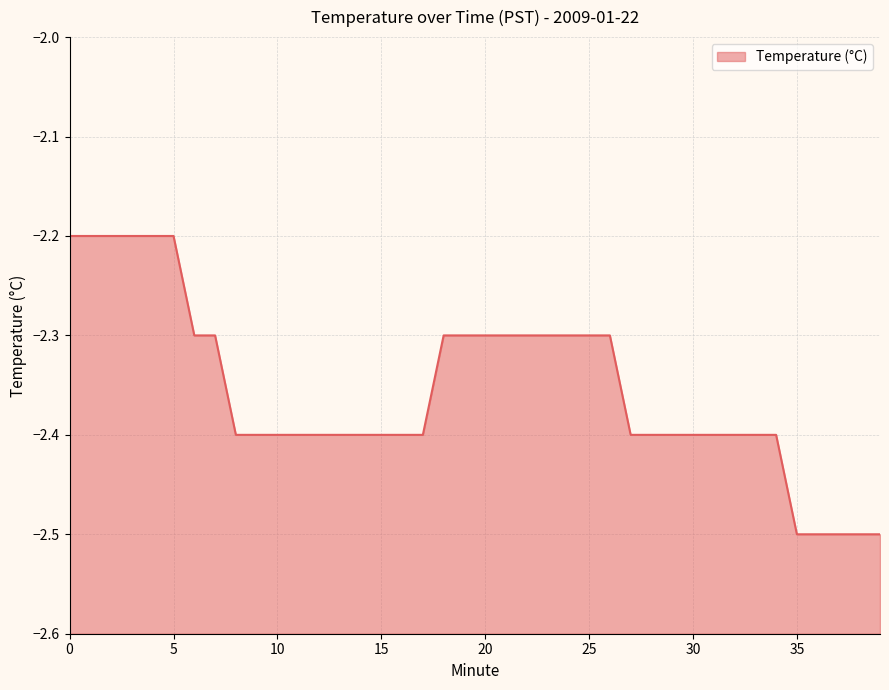

Reading left to right, extract all data points from this chart.

0=-2.2	1=-2.2	2=-2.2	3=-2.2	4=-2.2	5=-2.2	6=-2.3	7=-2.3	8=-2.4	9=-2.4	10=-2.4	11=-2.4	12=-2.4	13=-2.4	14=-2.4	15=-2.4	16=-2.4	17=-2.4	18=-2.3	19=-2.3	20=-2.3	21=-2.3	22=-2.3	23=-2.3	24=-2.3	25=-2.3	26=-2.3	27=-2.4	28=-2.4	29=-2.4	30=-2.4	31=-2.4	32=-2.4	33=-2.4	34=-2.4	35=-2.5	36=-2.5	37=-2.5	38=-2.5	39=-2.5